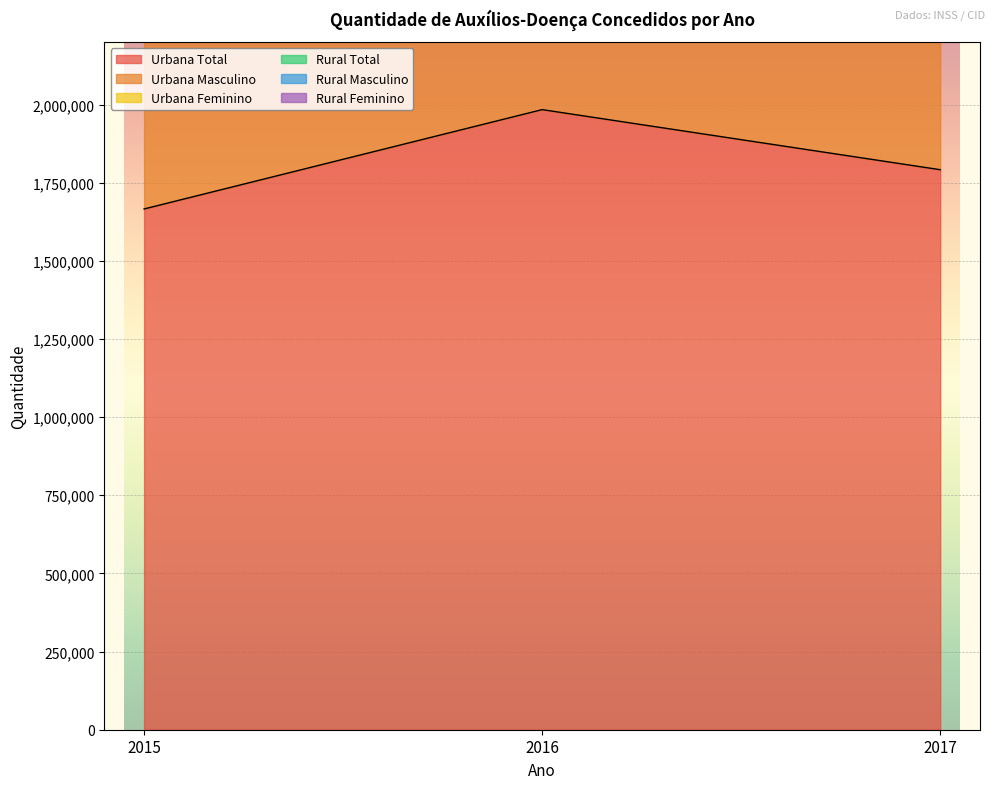

What is the total value across all series at 2016?

13521207